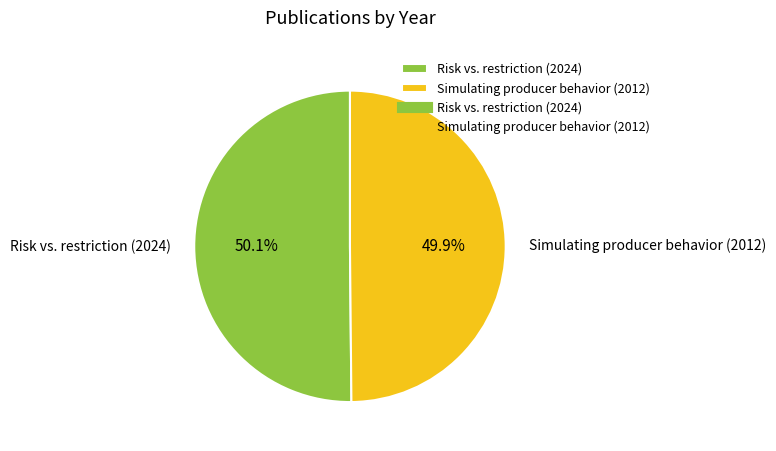

How many slices are in this pie chart?

2